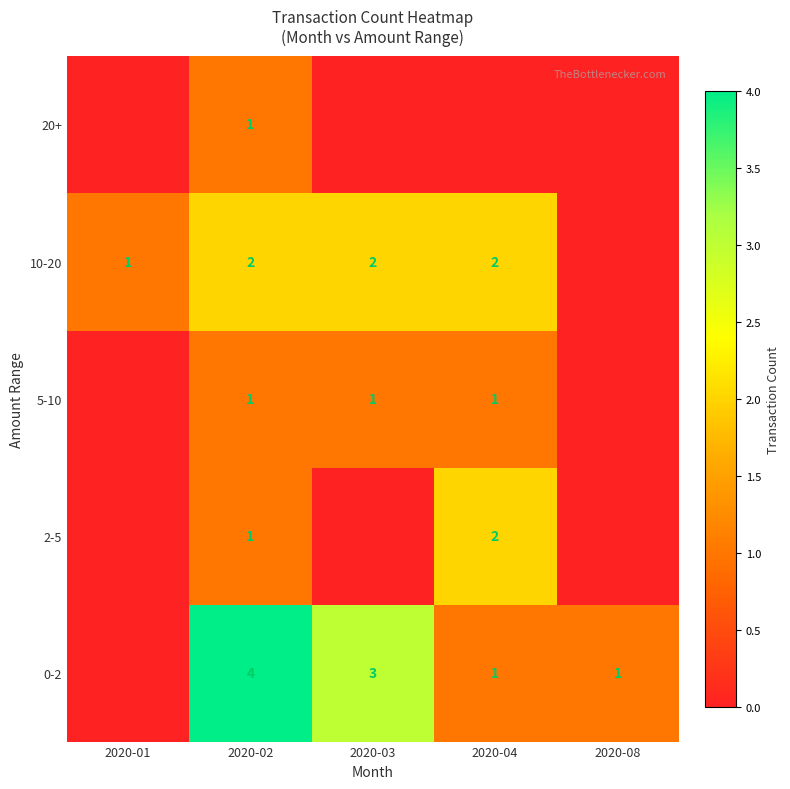

The 5-10 series shows 1 at 2020-03. True or false?

True